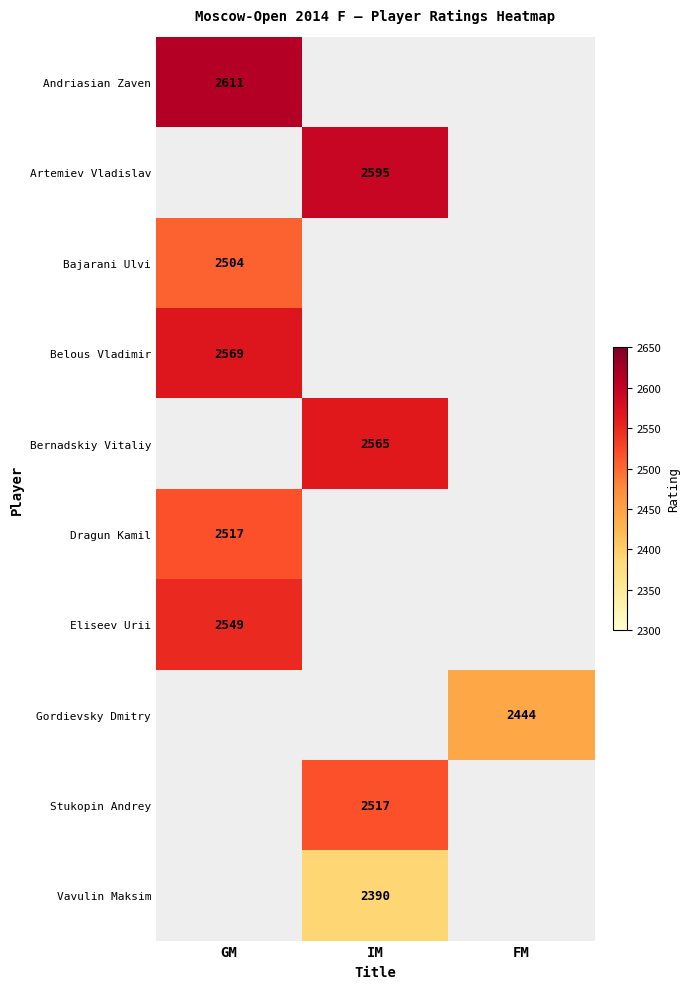

Is it true that Dragun Kamil equals 1719 at GM?

False